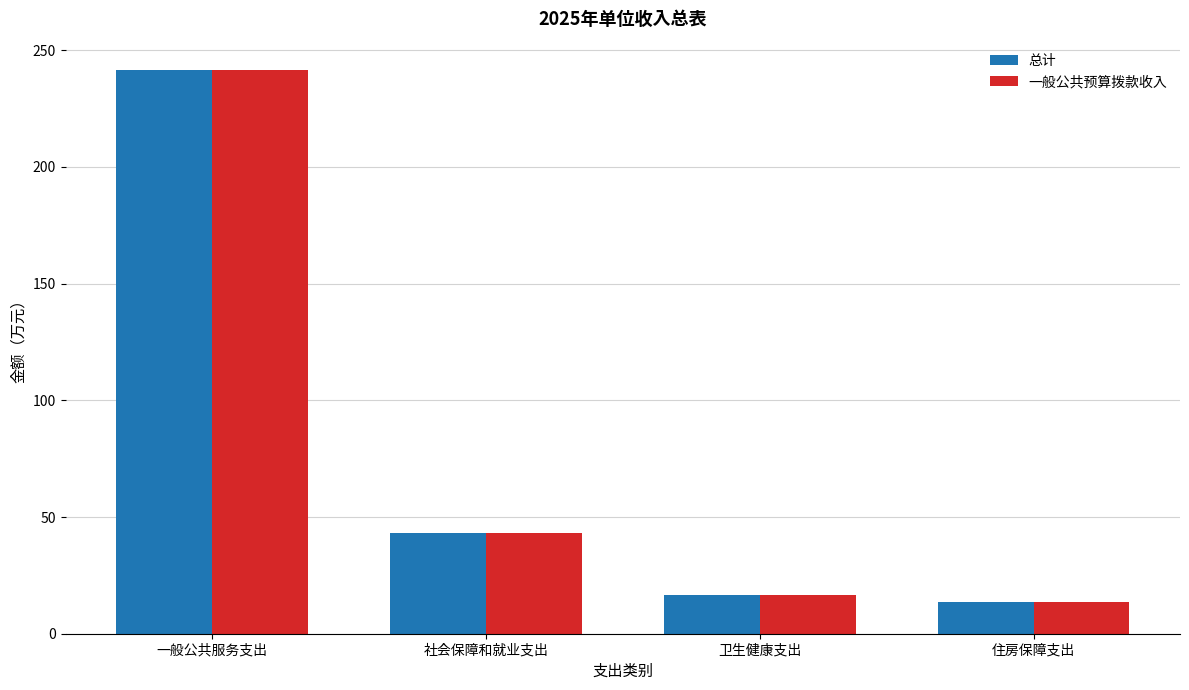

At which category is the sum across all series the highest?

一般公共服务支出